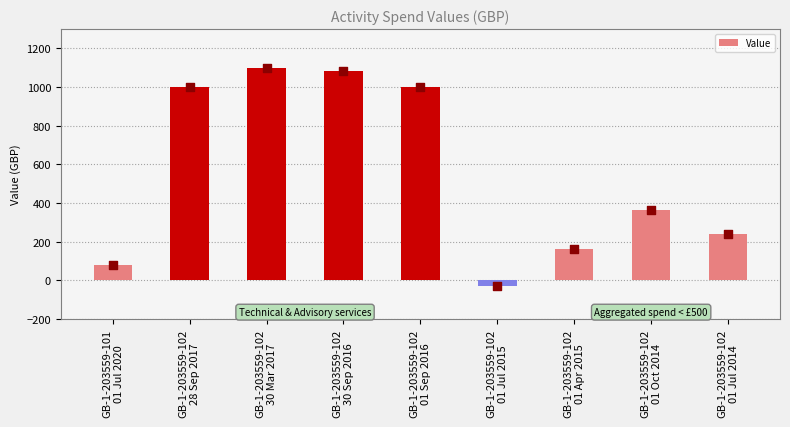

What is the change in value from GB-1-203559-101
01 Jul 2020 to GB-1-203559-102
01 Sep 2016?

+918